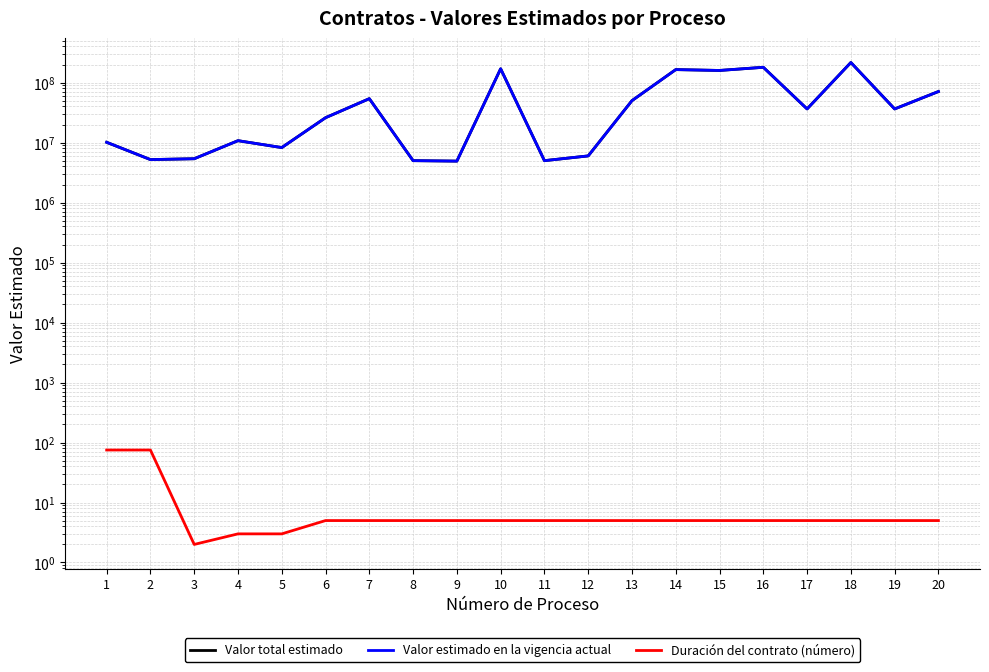

At which category does Valor total estimado reach its first local peak?

4